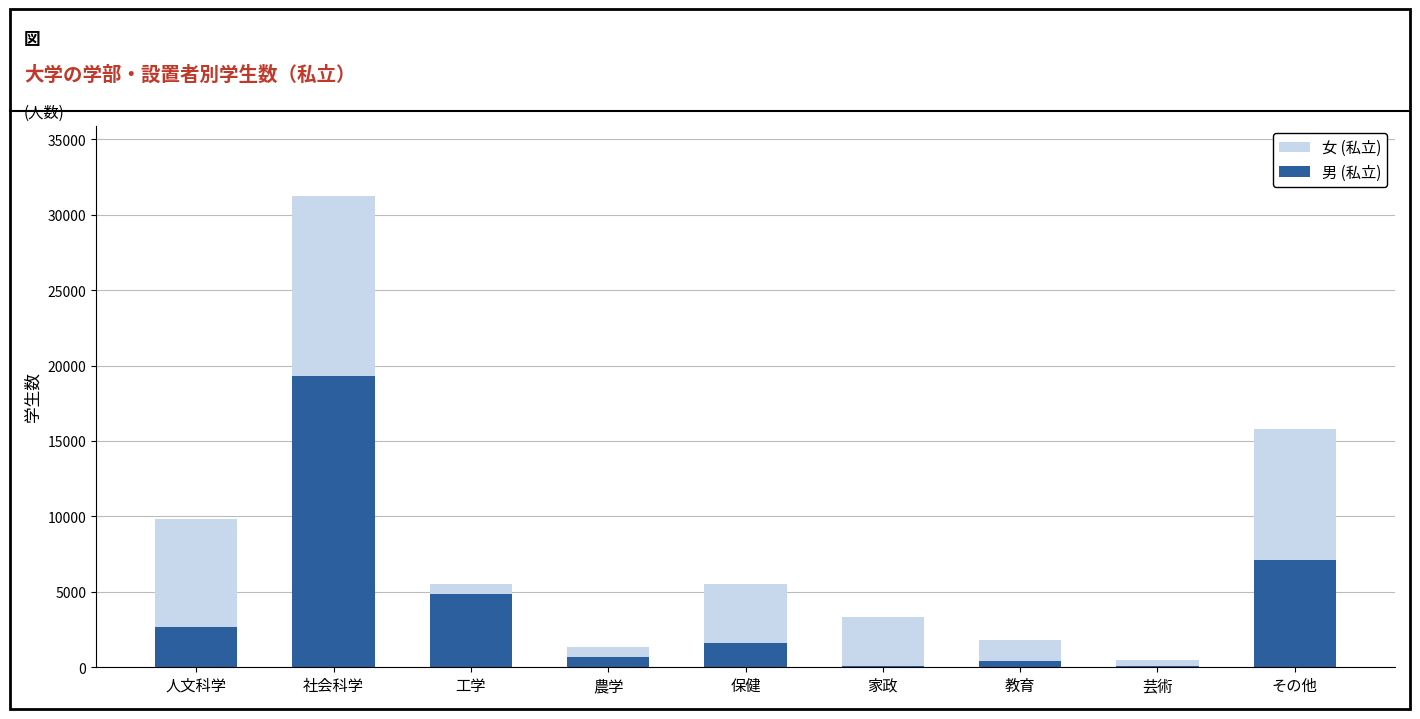

Is it true that 男 (私立) equals 26522 at 社会科学?

False